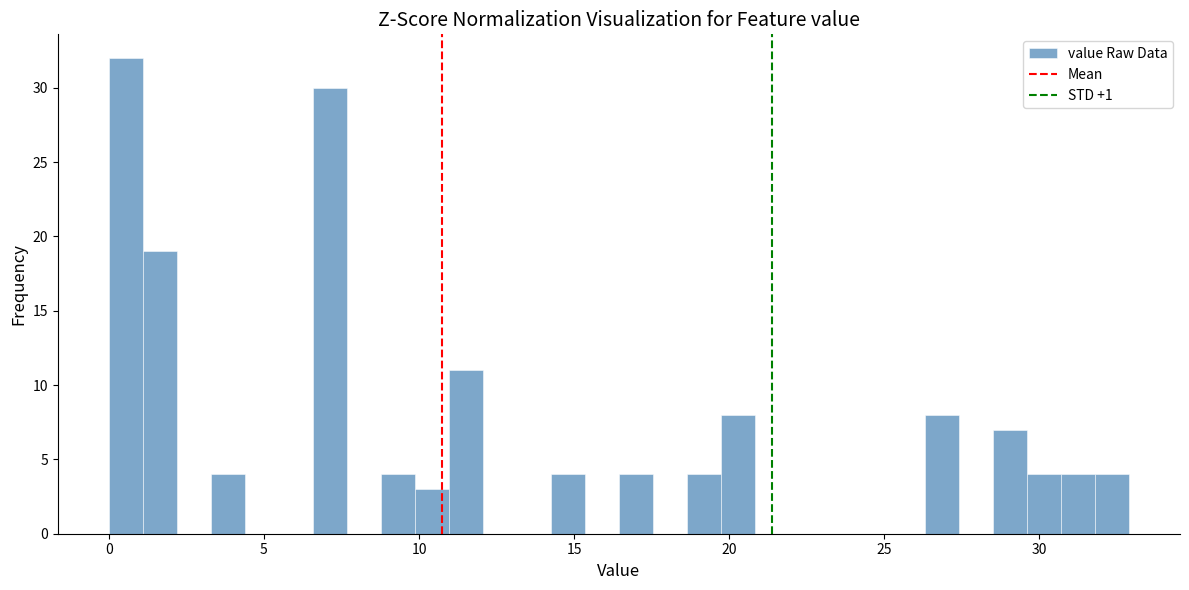

Around what value on the x-axis is the tallest bar? Give the approximate position of its centre, as read against the axis.

0.5